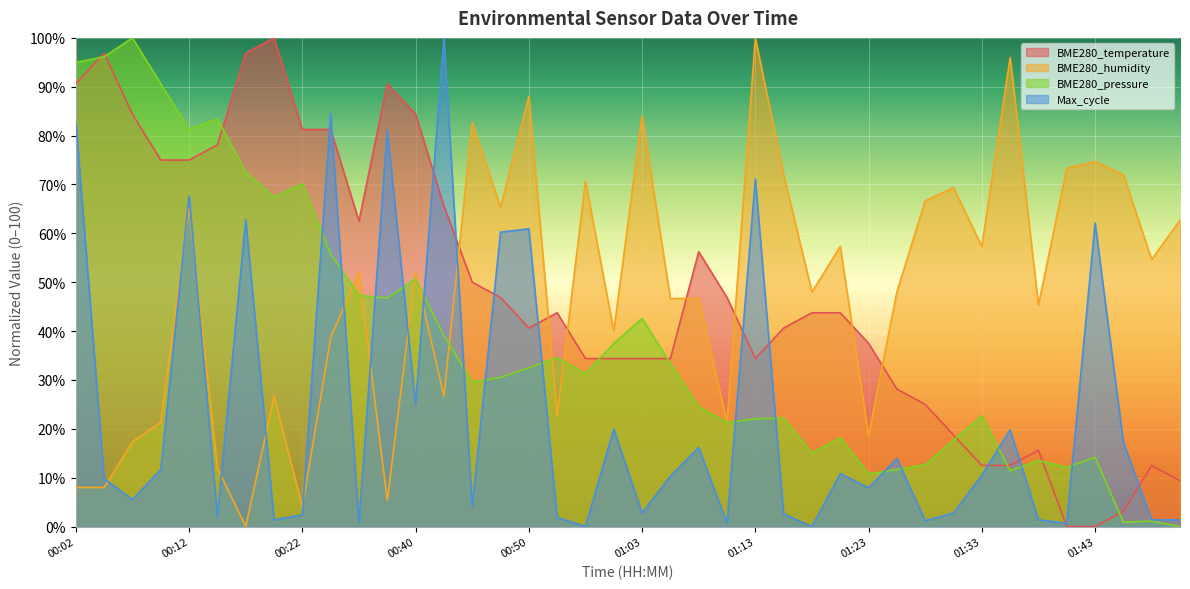

At 00:35, list the series in order from largest to smallest.

BME280_temperature, BME280_humidity